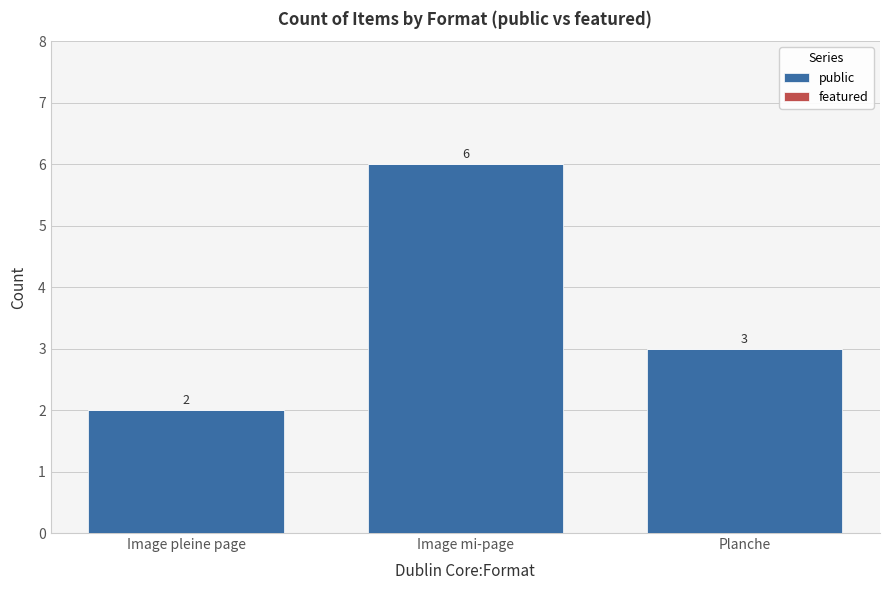

Which has a higher value, Image pleine page or Image mi-page?

Image mi-page